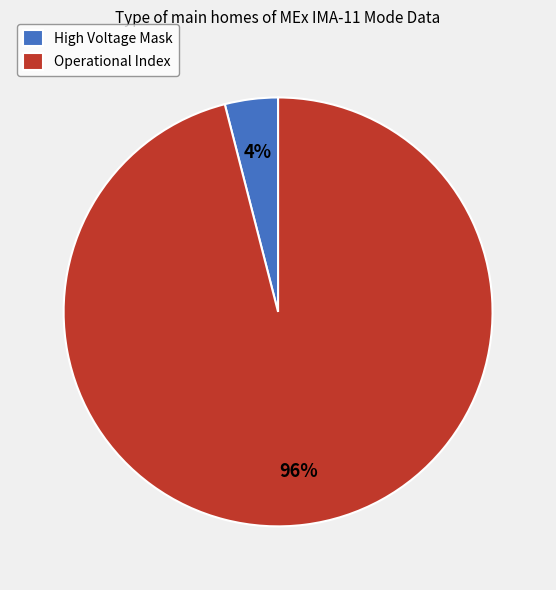

To the nearest percent, what is the average slice percentage?

50%